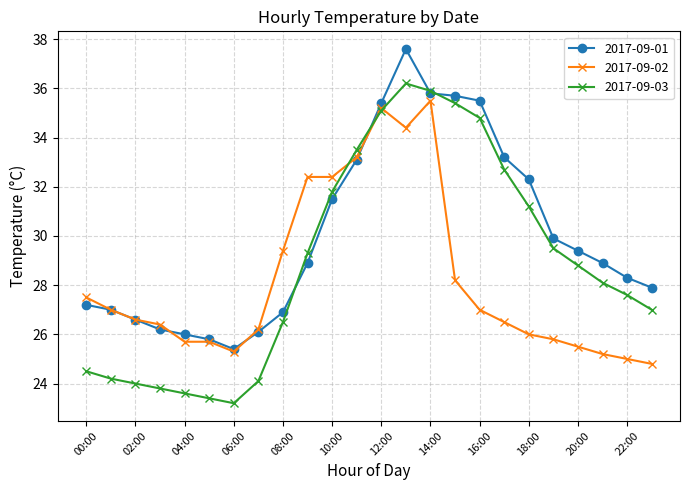

What is the smallest value displayed?

23.2